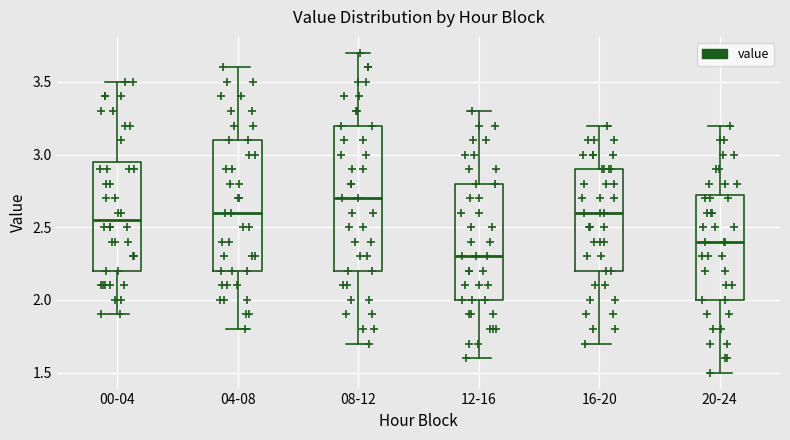

Which box is the tallest, from its lower edge to its upper edge?

08-12